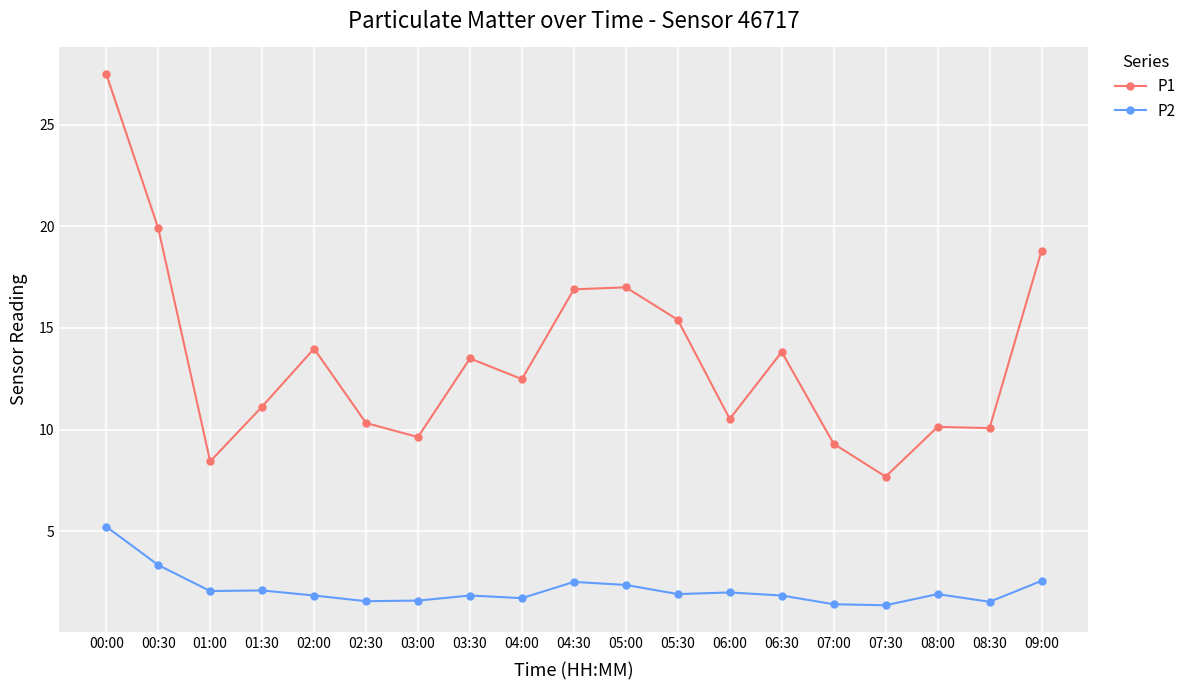

How many lines are shown in the chart?

2